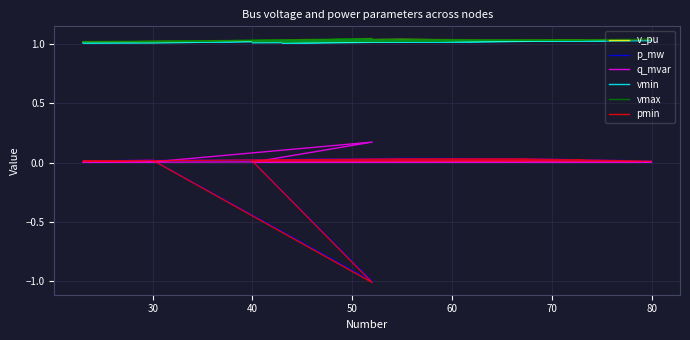

What is the sum of the pmin values at 60 and 80?

0.1